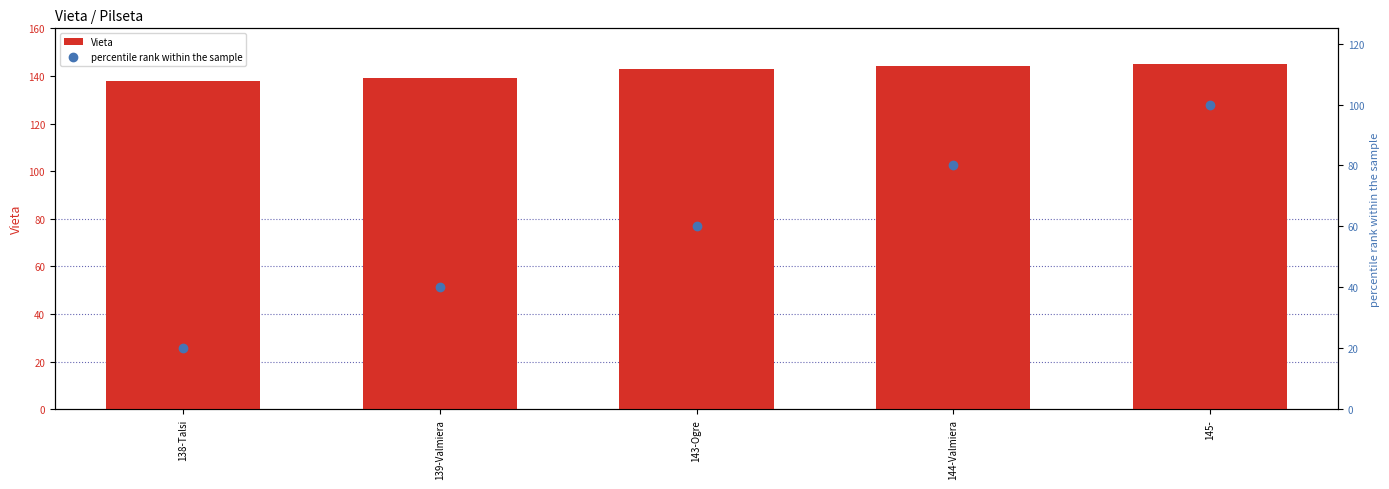

List the labels in order of percentile rank within the sample value, largest first.

145-, 144-Valmiera, 143-Ogre, 139-Valmiera, 138-Talsi